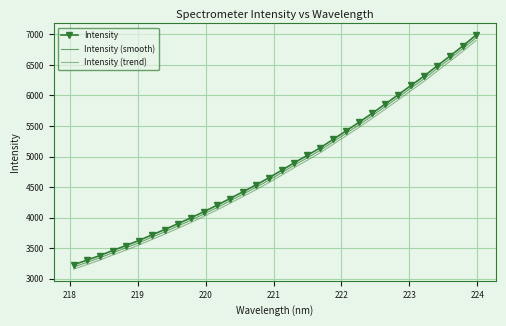

True or false: Intensity (trend) and Intensity cross at least once.

False